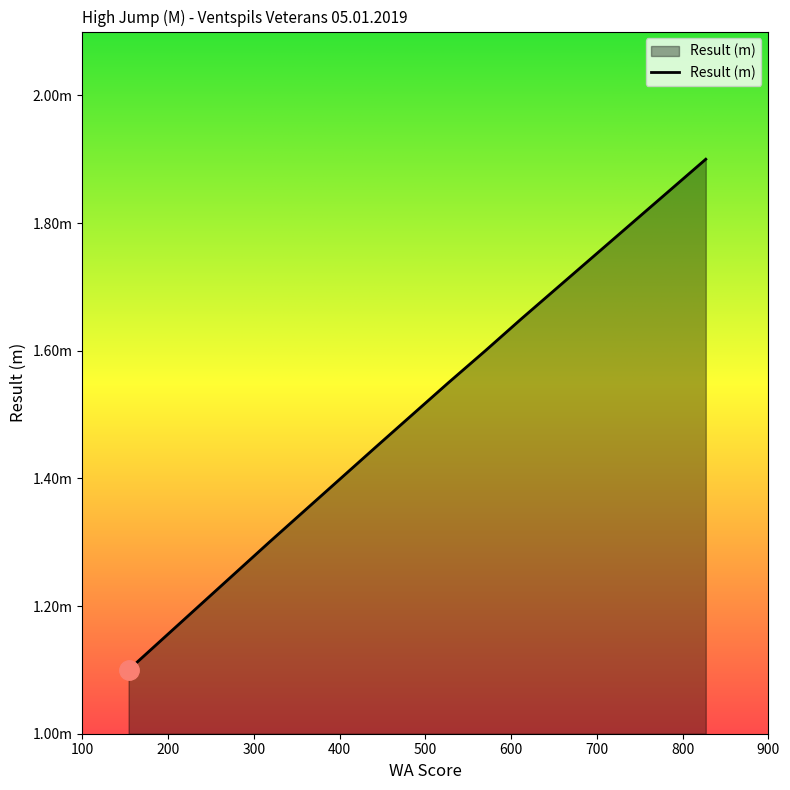

What is the smallest value displayed?

1.1